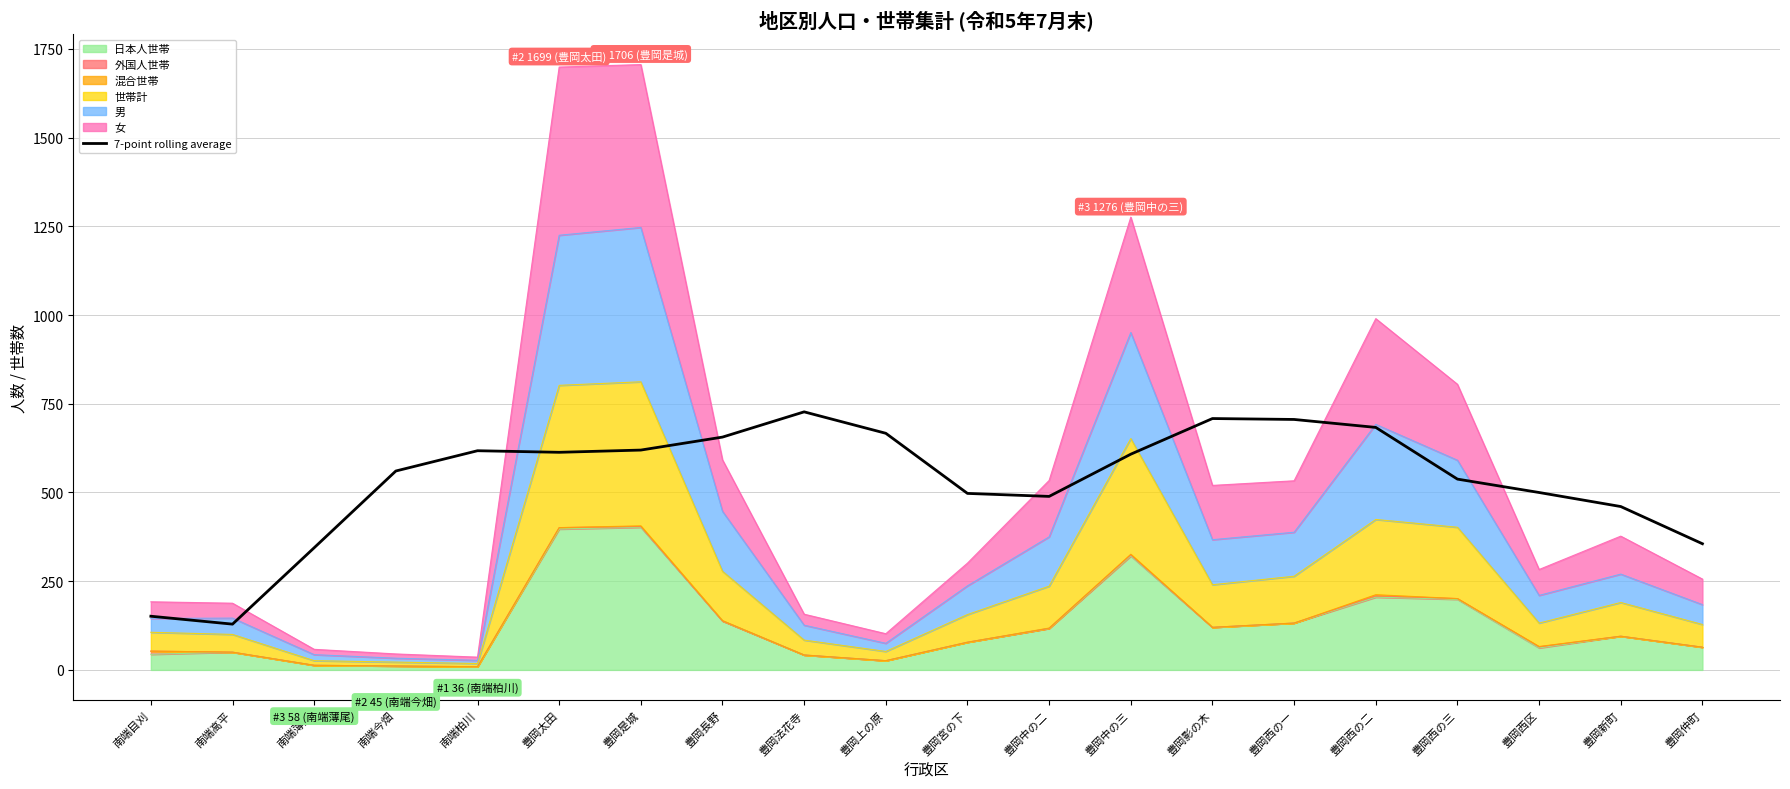

What is the smallest value displayed?

129.0